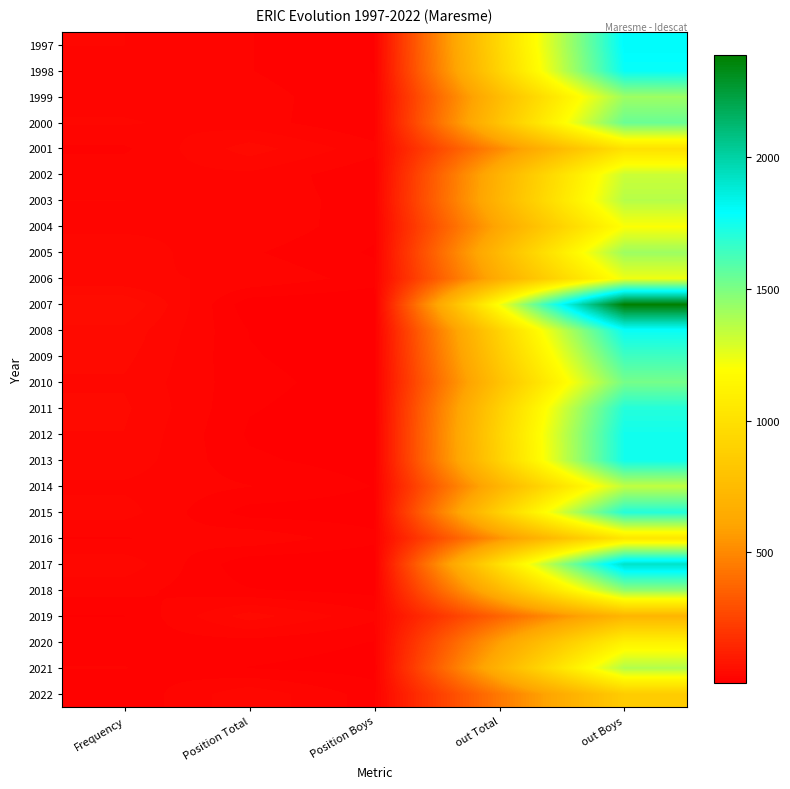

How many distinct data groups are displayed?

26